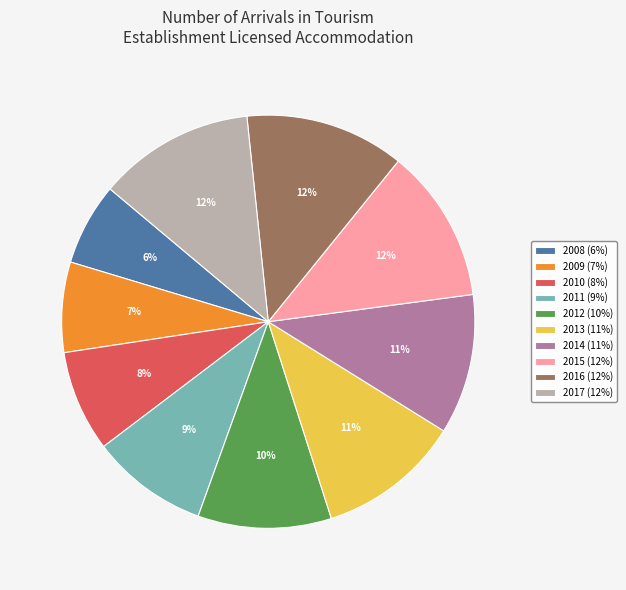

Which category has the smallest portion of the pie?

2008